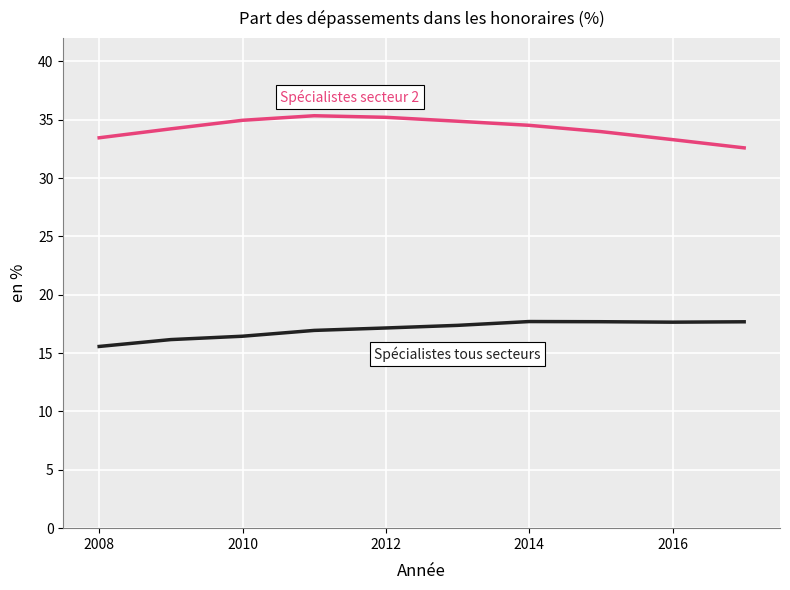

What is the greatest value displayed?

35.3